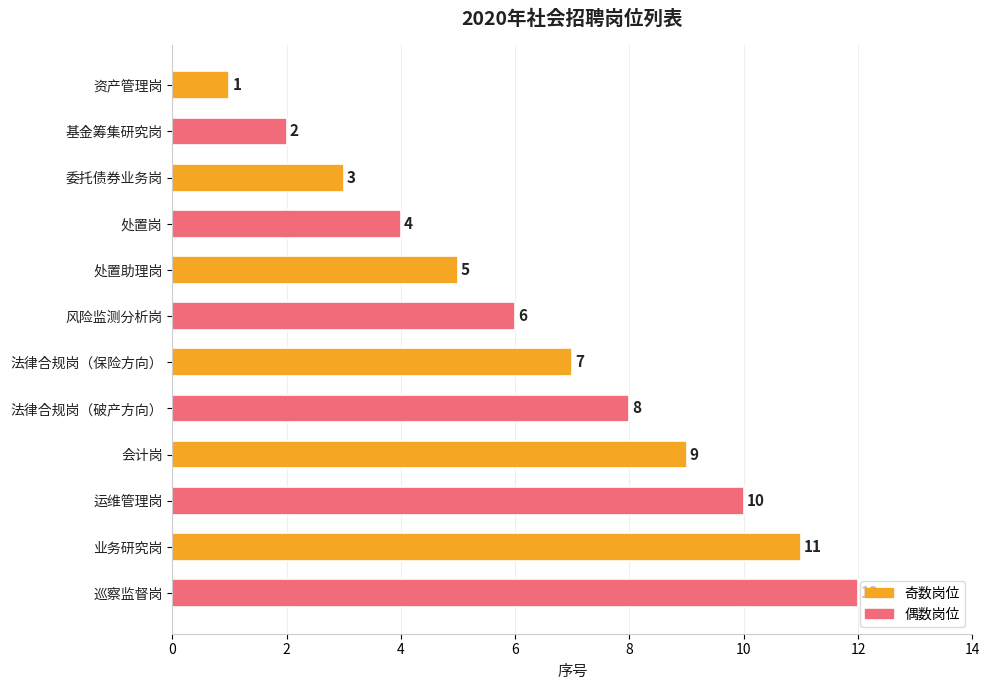

What is the value of the 9th bar from the top?

9